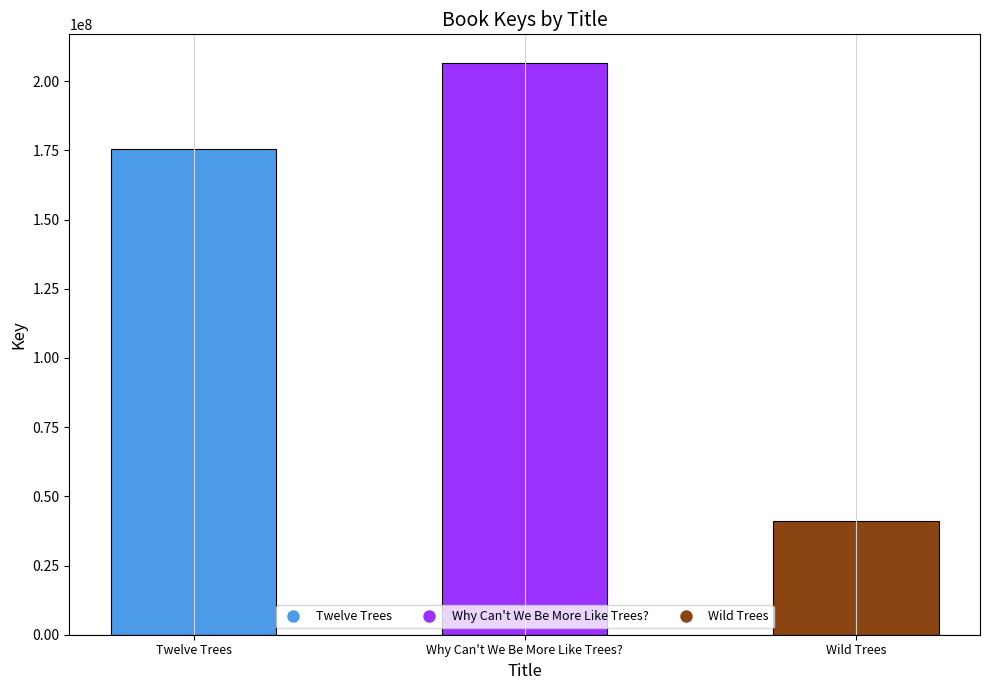

What is the greatest value displayed?

206599591